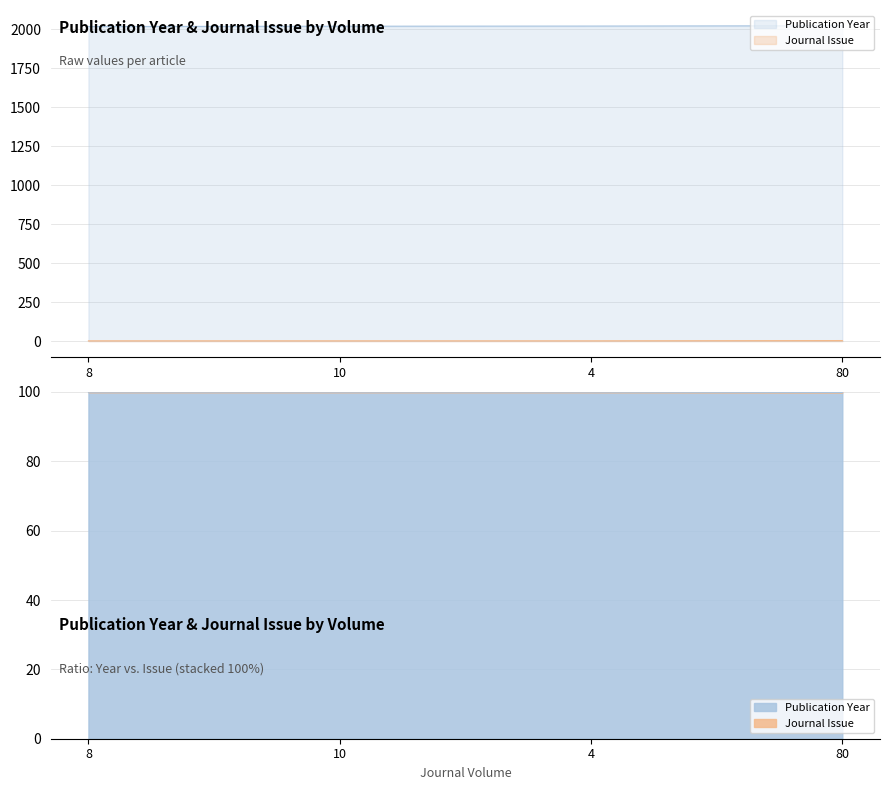

True or false: Journal Issue and Publication Year cross at least once.

False